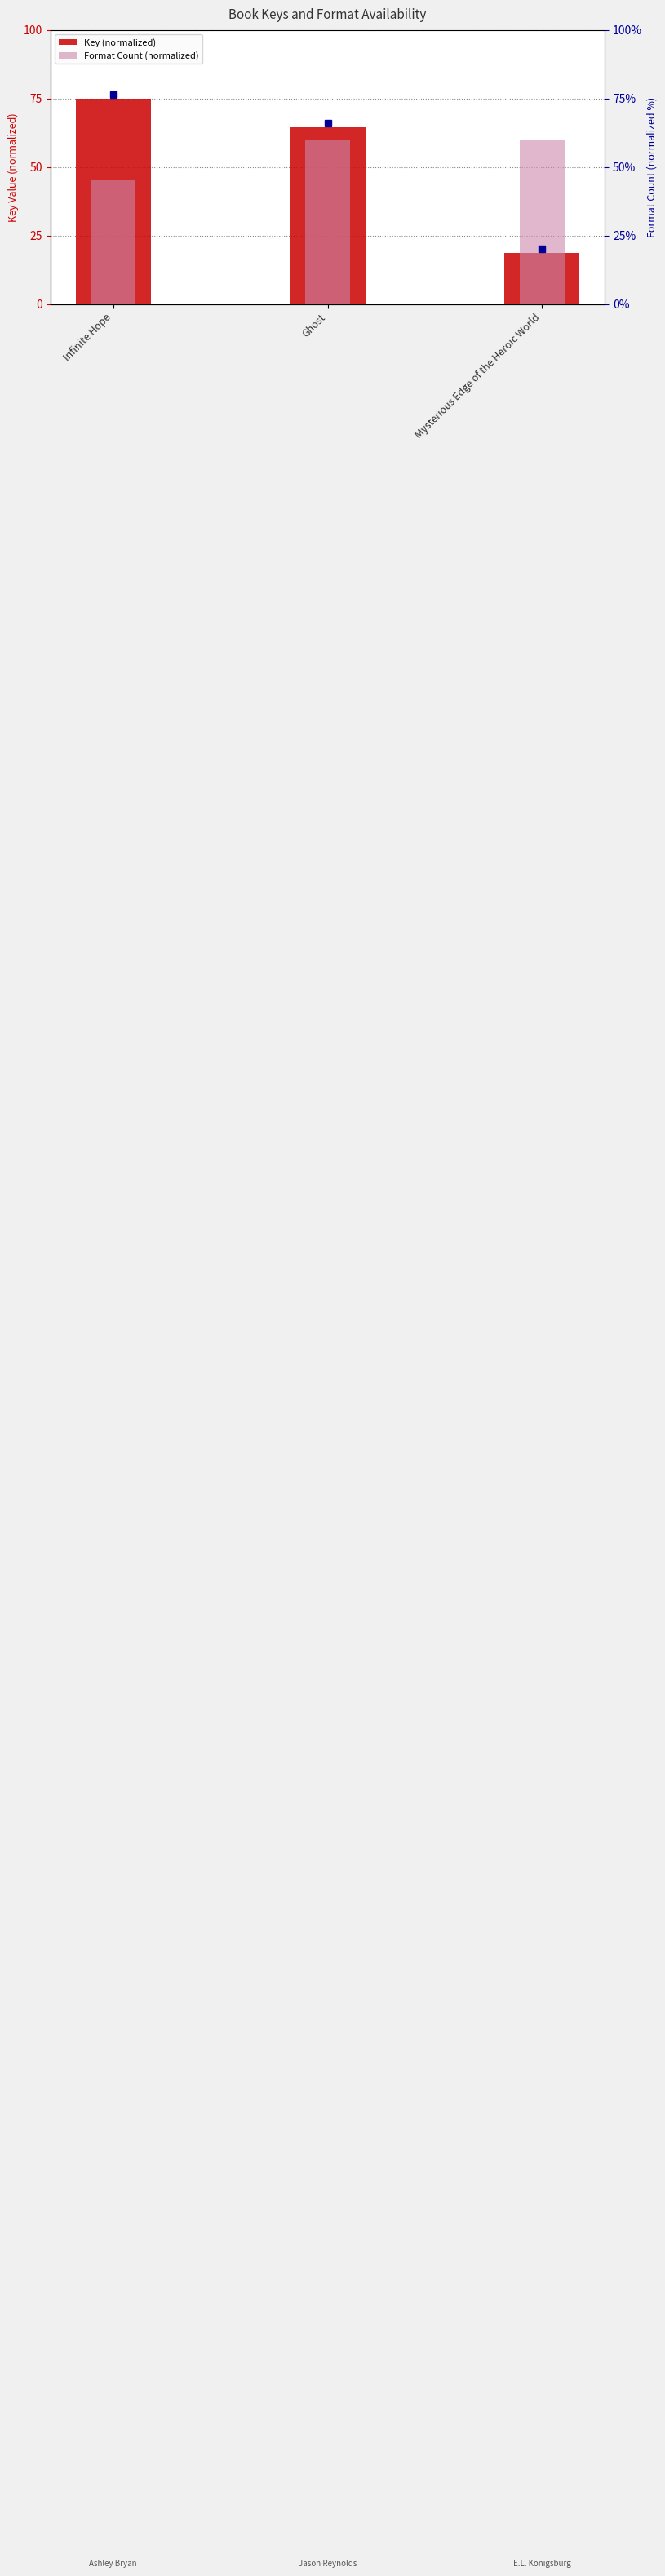

What is the highest value of the Format Count (normalized) series?

60.0